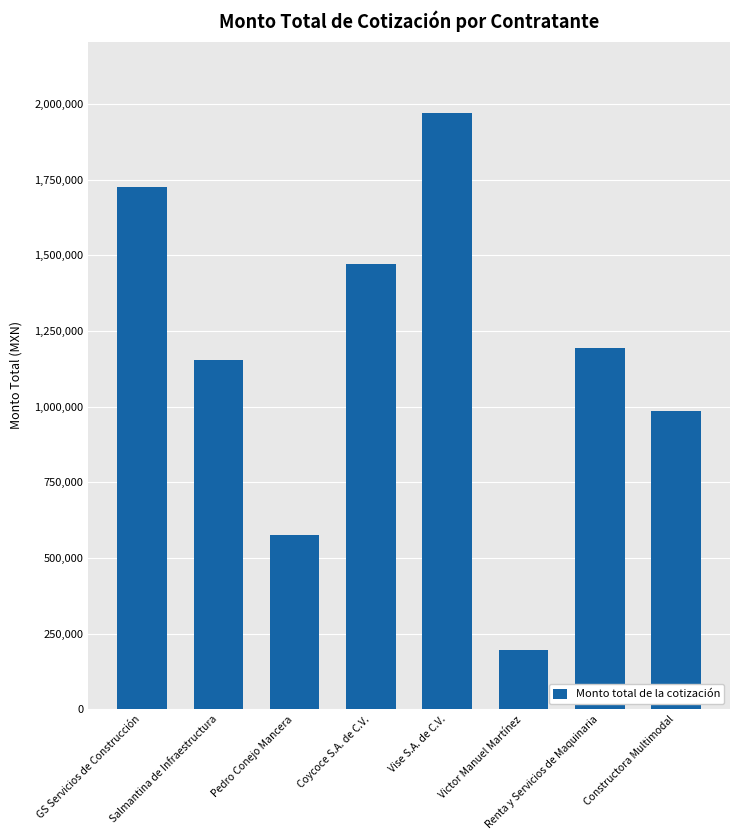

Are the bars grouped side by side (vs. stacked)?

No